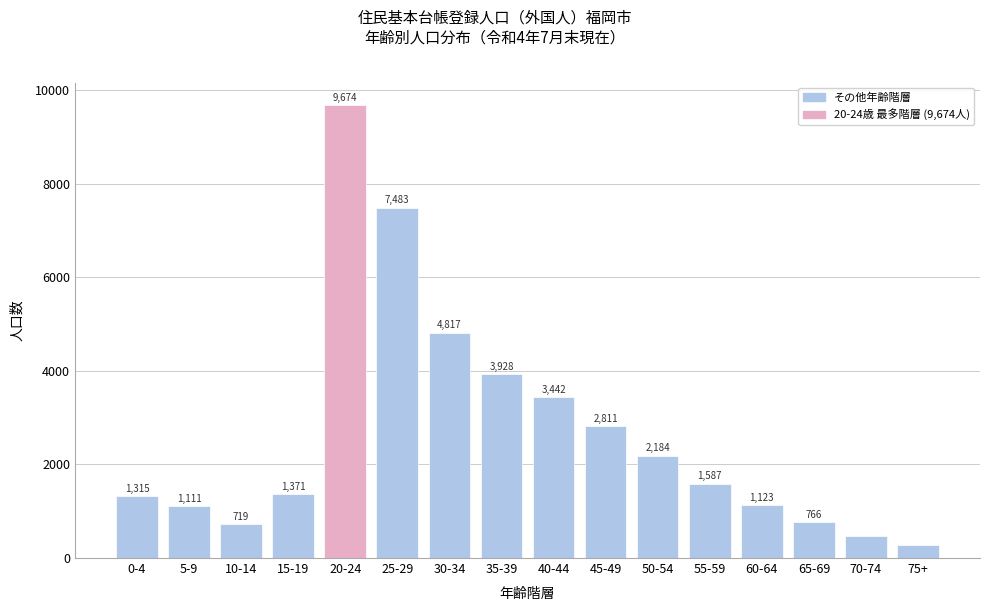

Reading left to right, list all the values displayed in this chart.

0-4=1315	5-9=1111	10-14=719	15-19=1371	20-24=9674	25-29=7483	30-34=4817	35-39=3928	40-44=3442	45-49=2811	50-54=2184	55-59=1587	60-64=1123	65-69=766	70-74=476	75+=270